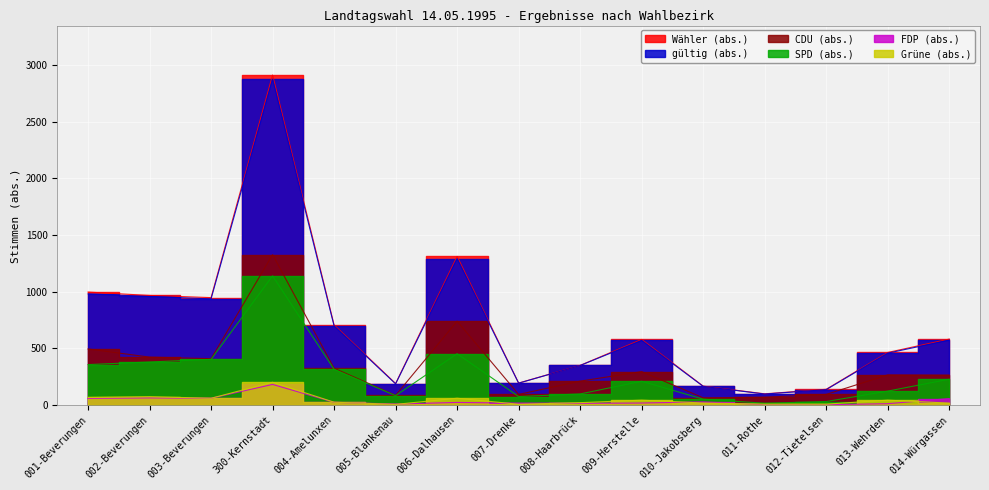

What is the label of the 6th point from the right?

009-Herstelle